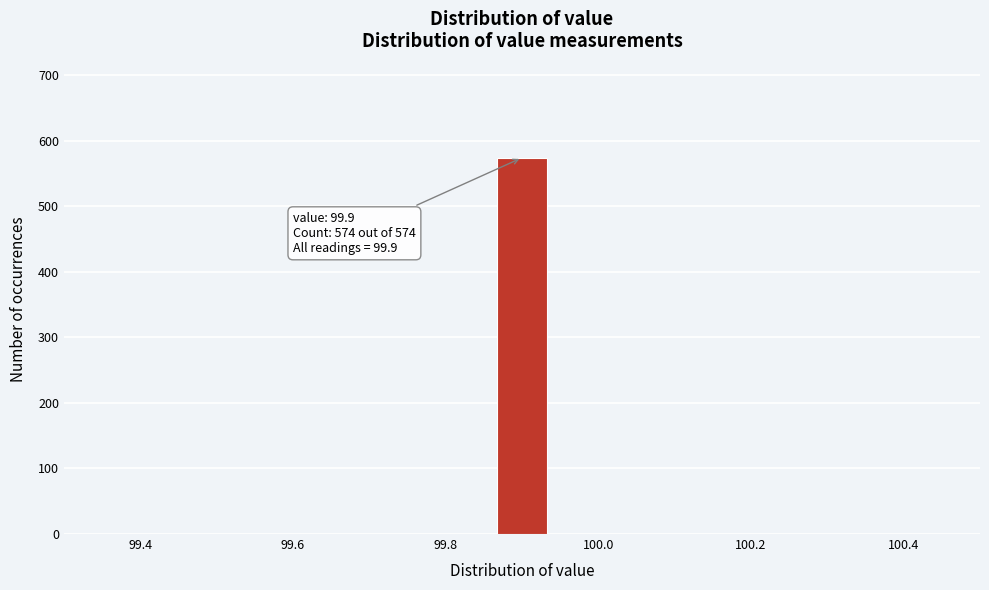

Around what value on the x-axis is the tallest bar? Give the approximate position of its centre, as read against the axis.

99.90